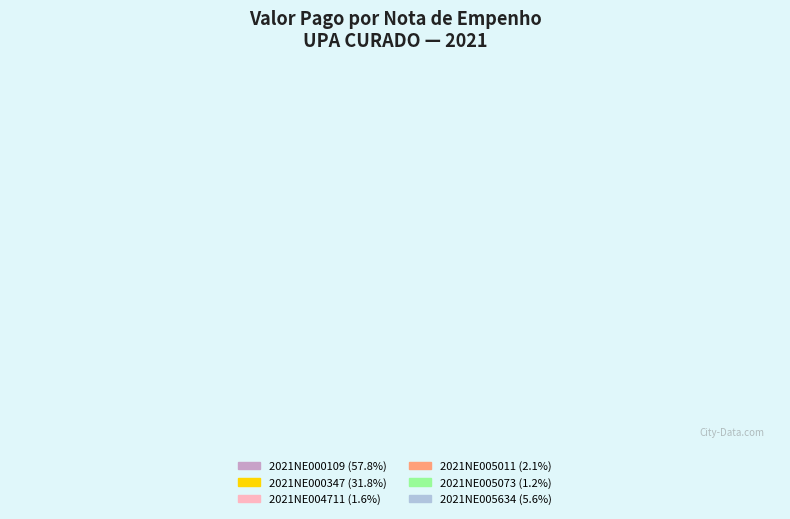

Is there any slice that represents more than half of the pie?

Yes